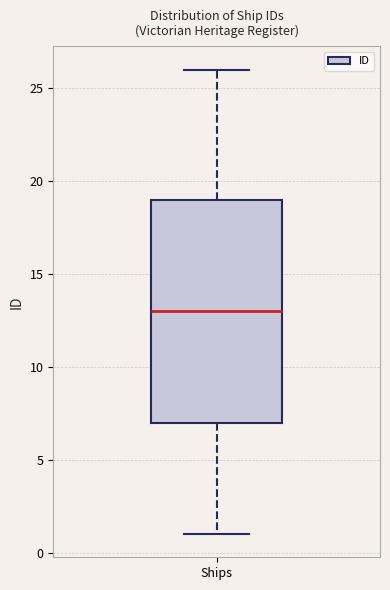

Transcribe this box plot: give where the median line is, the range the box spans, and where the two whiskers end, as read against the y-axis. The values are not printed on the chart, so give them approximately, as read against the axis.

median 13, box 7 to 19, whiskers 1 to 26